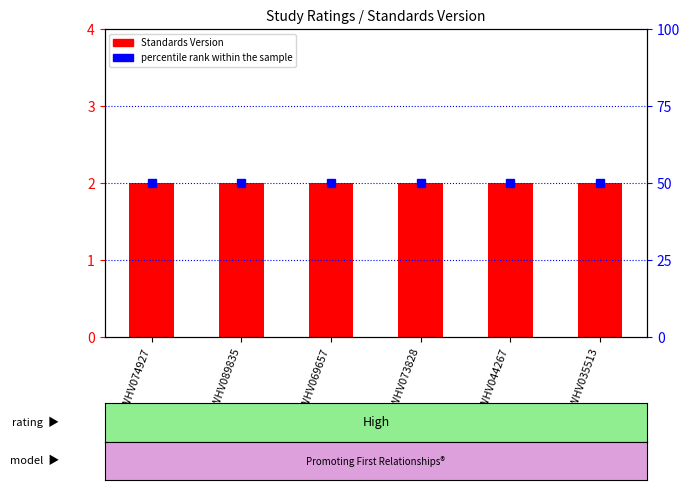

The value of percentile rank within the sample at WWHV074927 is 70. True or false?

False